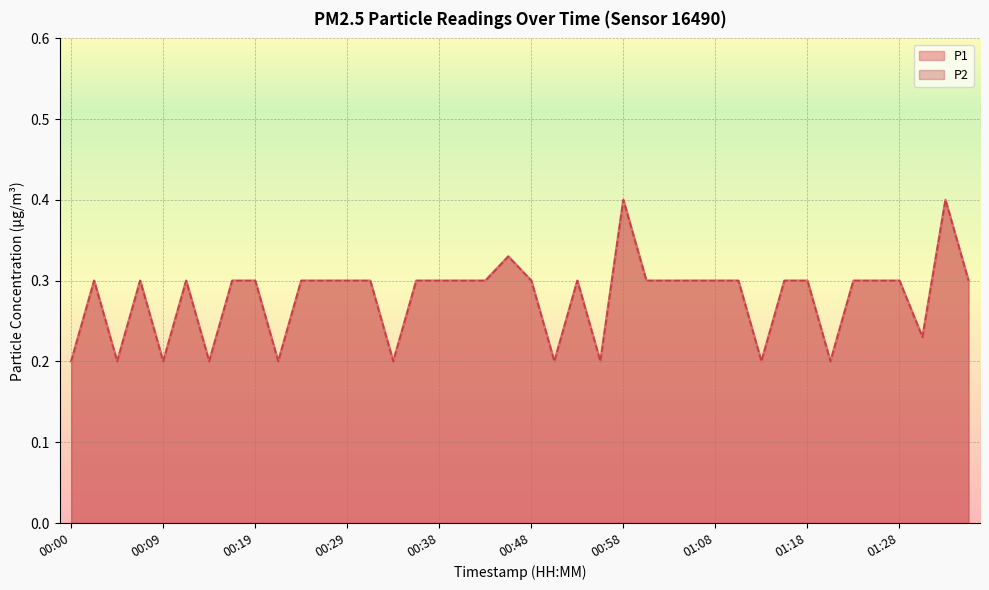

List the series in order of their peak value, highest first.

P1, P2